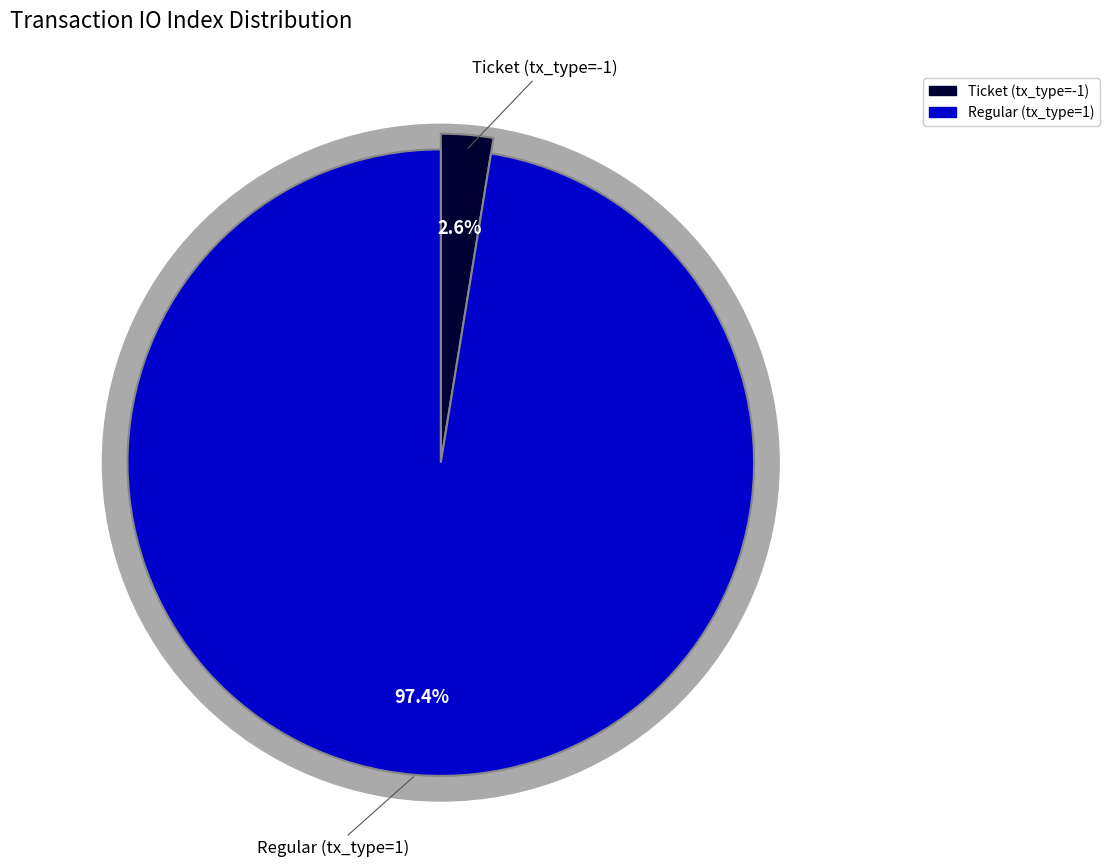

Which has a higher value, Regular (tx_type=1) or Ticket (tx_type=-1)?

Regular (tx_type=1)